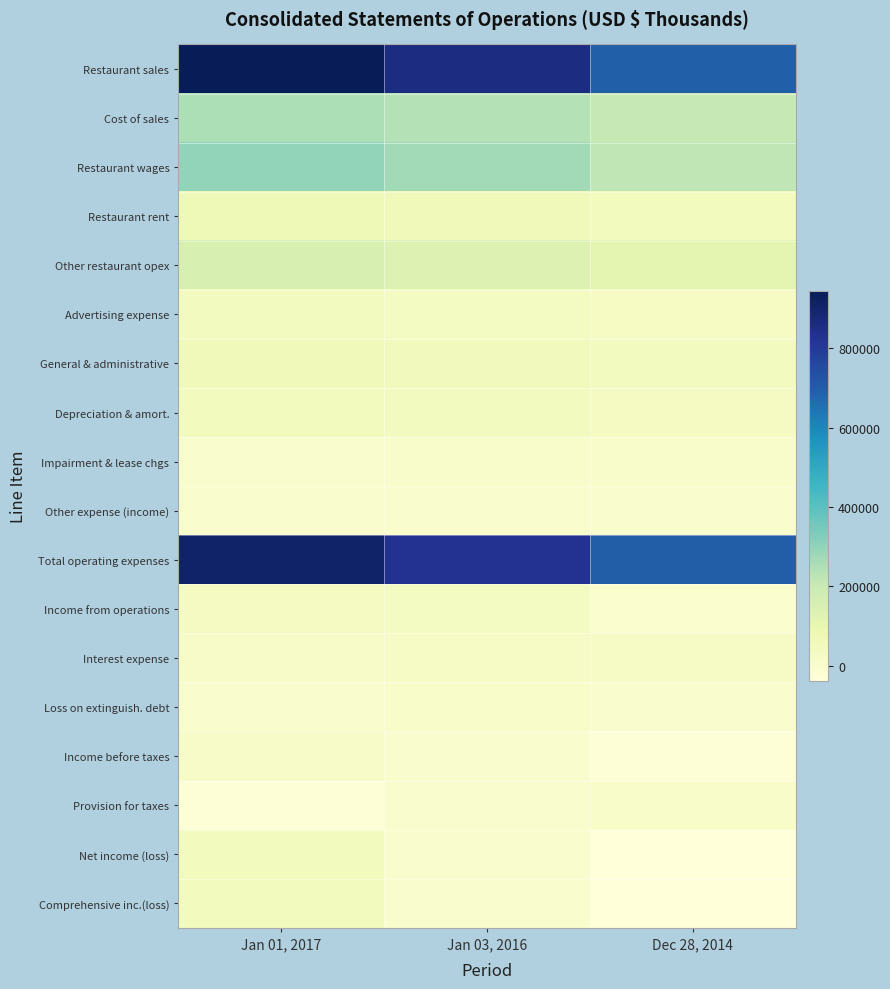

What is the spread (max minus min) of values at Jan 01, 2017?

971668